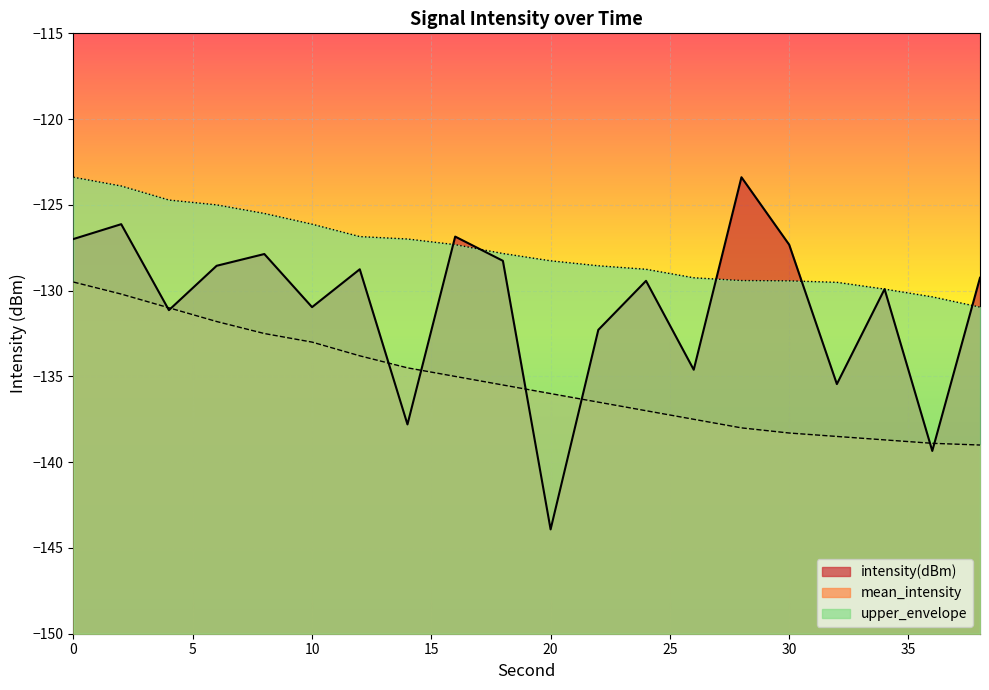

What is the spread (max minus min) of values at 16?

8.2